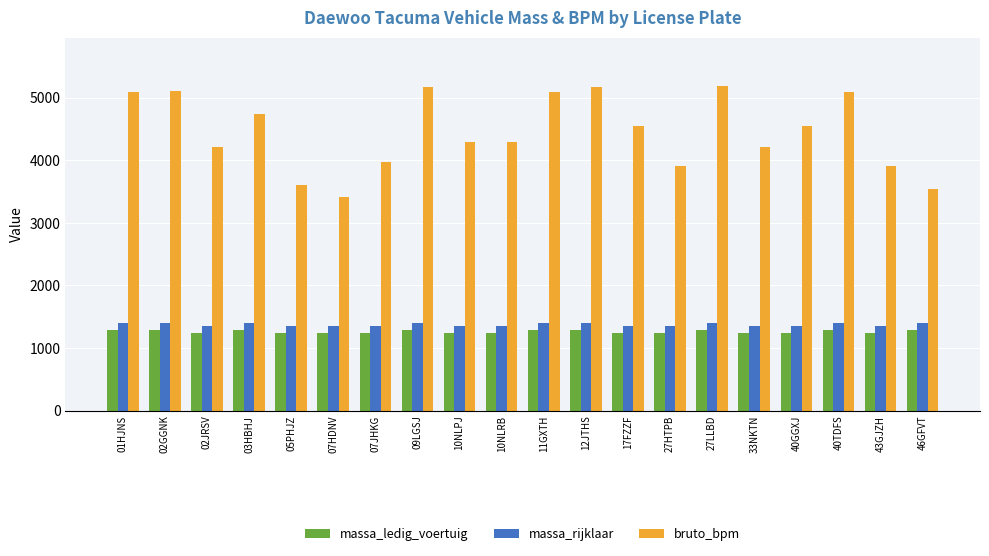

What is the difference between the maximum and minimum values in the massa_rijklaar series?

49